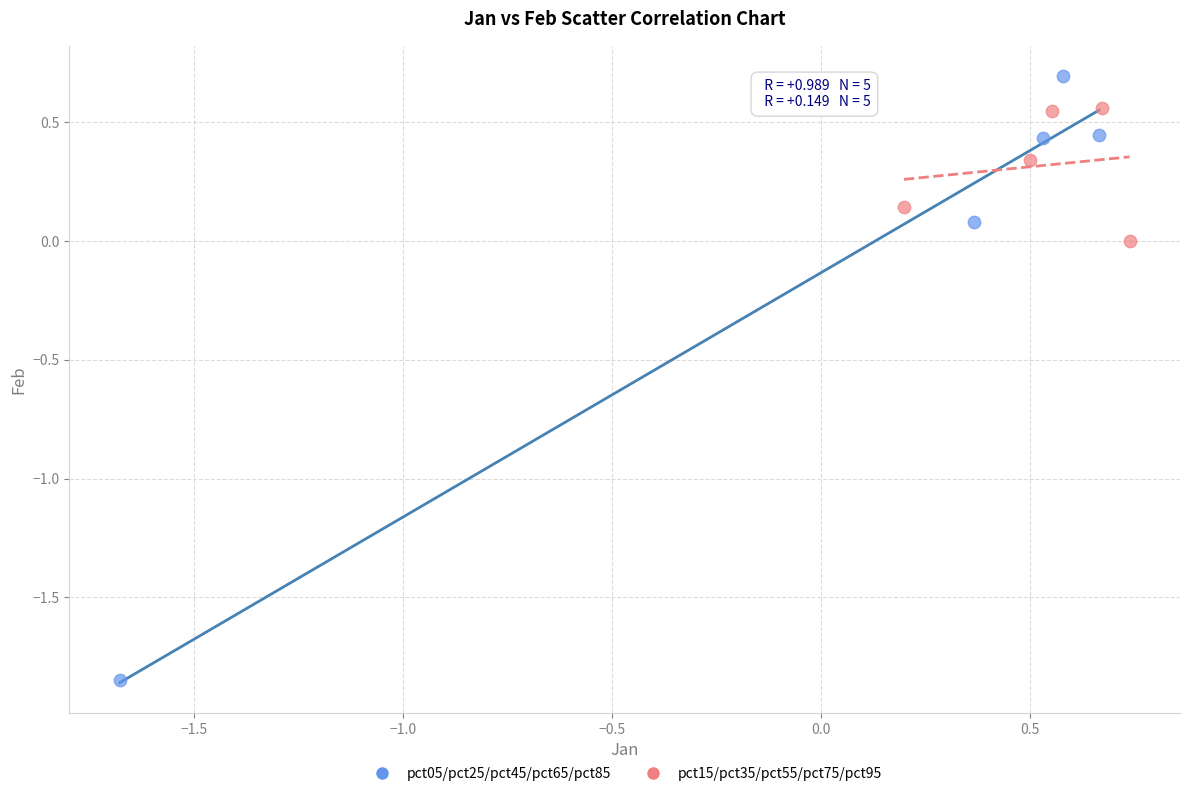

What are all the series names shown in the legend?

pct05/pct25/pct45/pct65/pct85, pct15/pct35/pct55/pct75/pct95